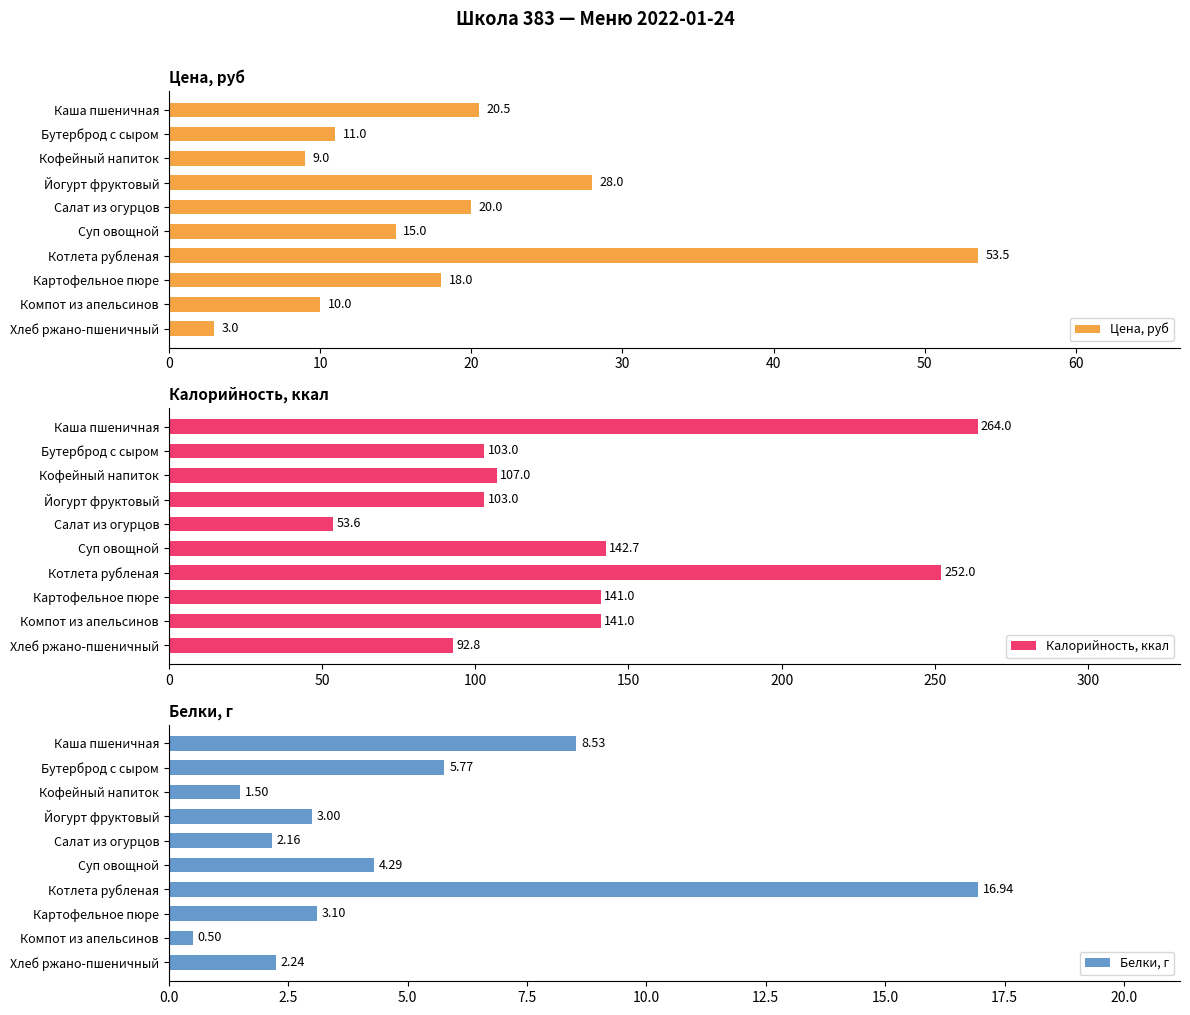

What is the difference between the second highest and second lowest values in the Цена, руб series?

19.0